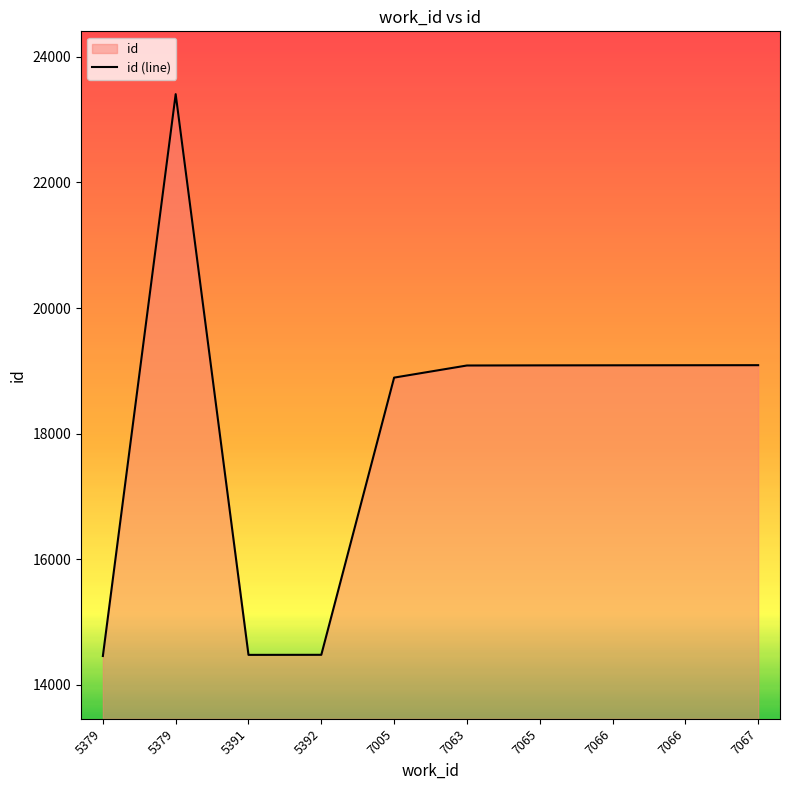

What is the ratio of the value at 7063 to the value at 7066?

1.0